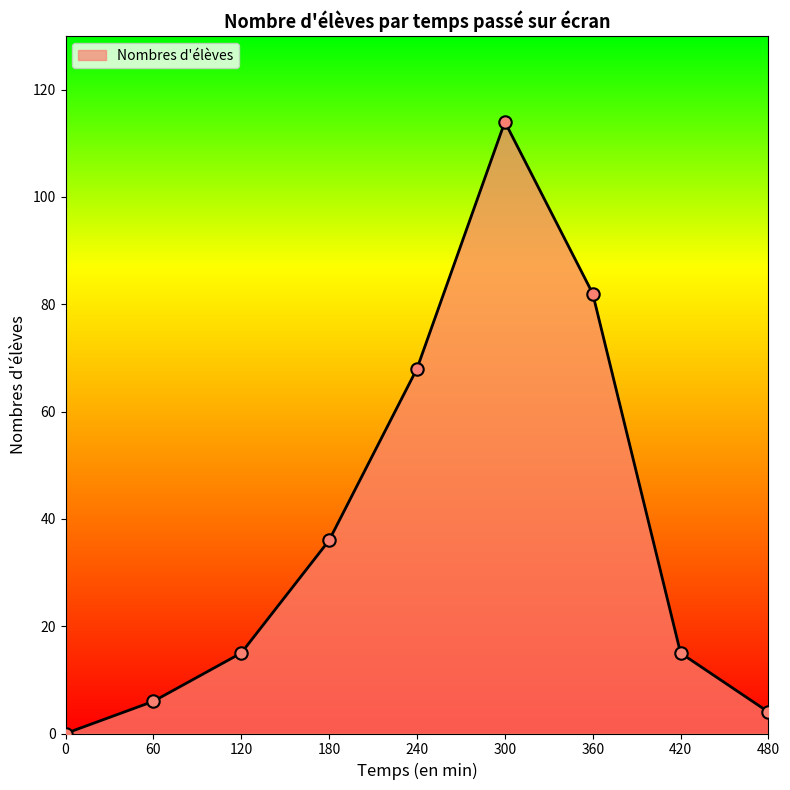

What is the change in value from 60 to 180?

+30